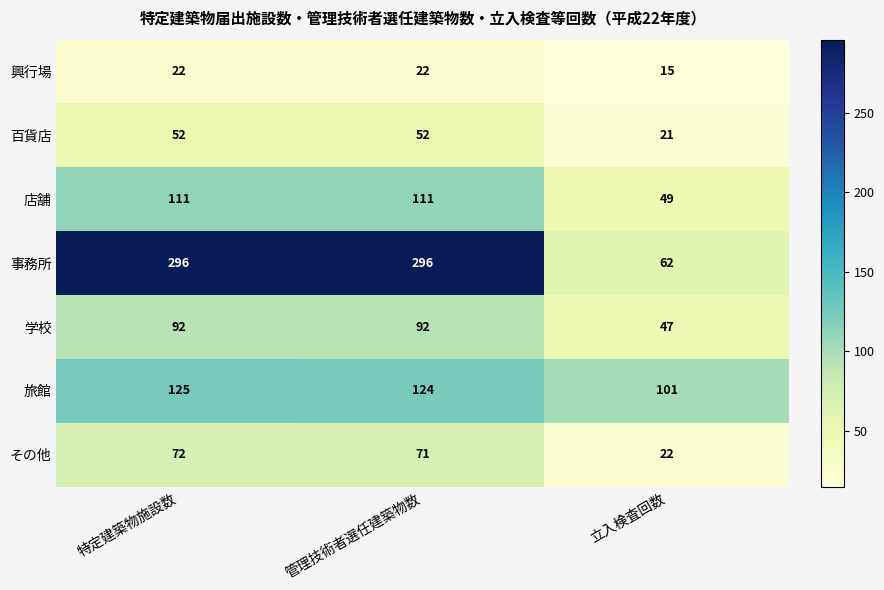

Is it true that 興行場 equals 22 at 特定建築物施設数?

True